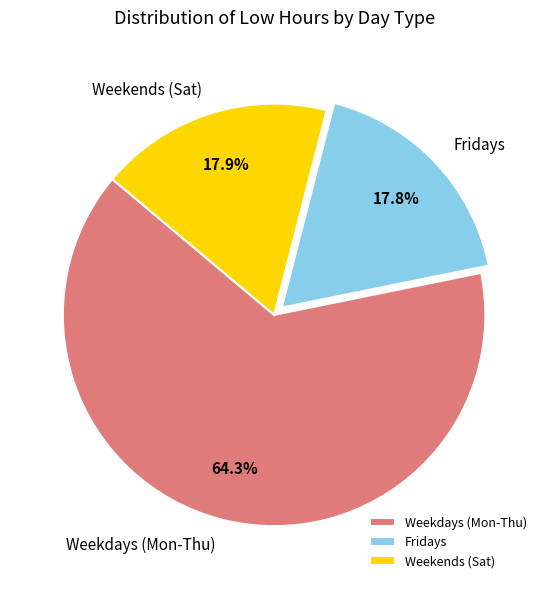

How many segments does this pie chart have?

3